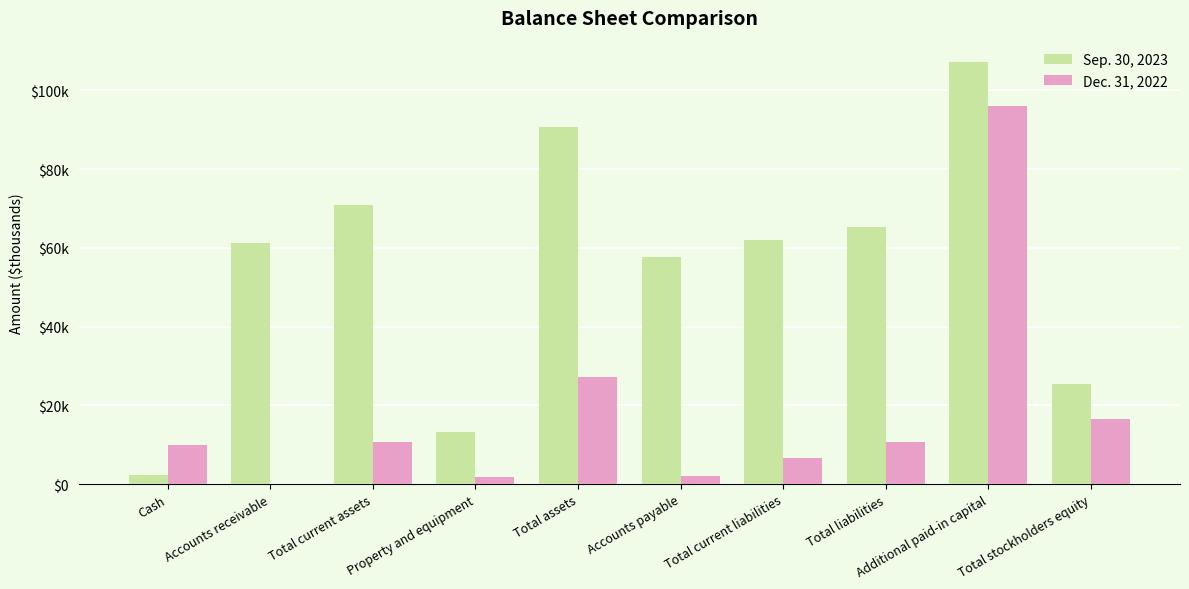

At which label does Dec. 31, 2022 first exceed 10648?

Total assets